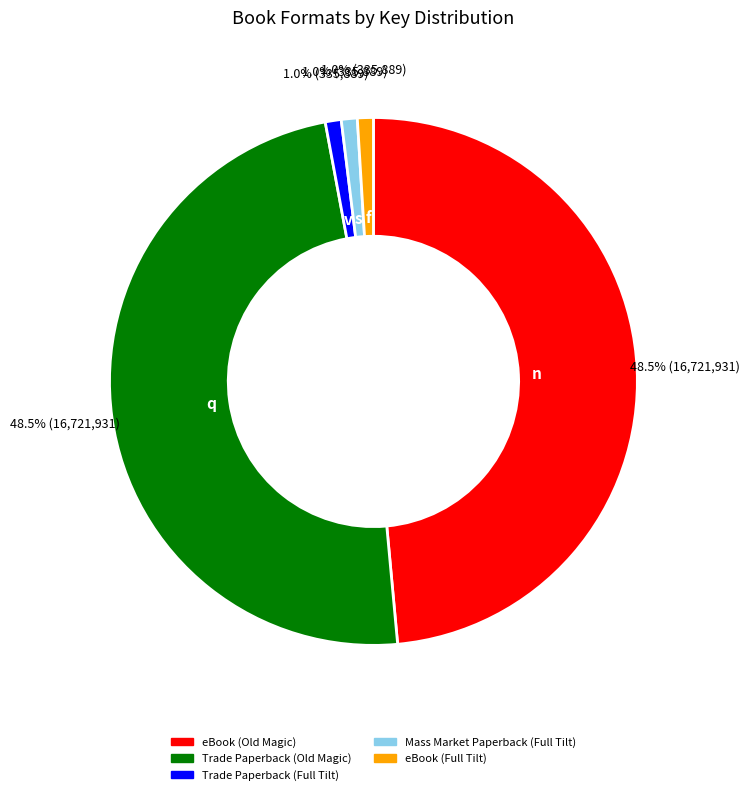

To the nearest percent, what is the difference between the Trade Paperback (Full Tilt) and Trade Paperback (Old Magic) slice percentages?

48%